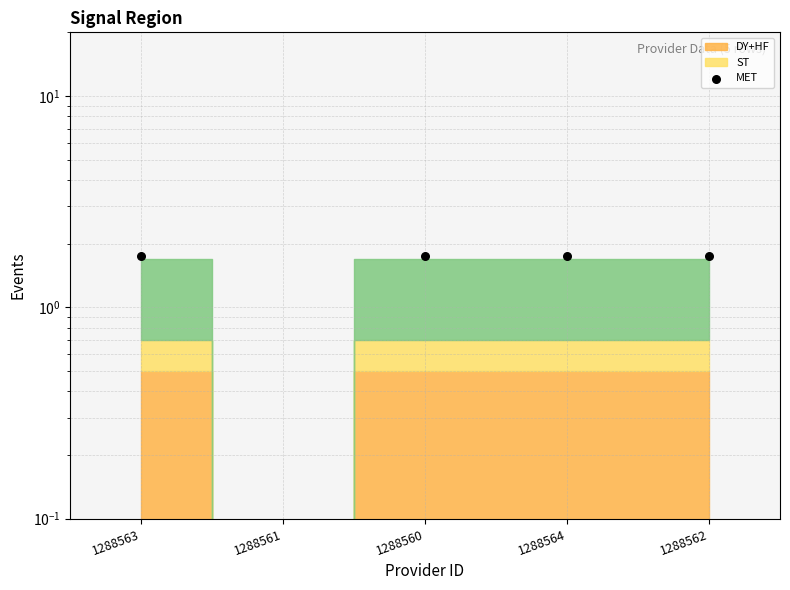

Between 1288564 and 1288563, which is larger?

1288564